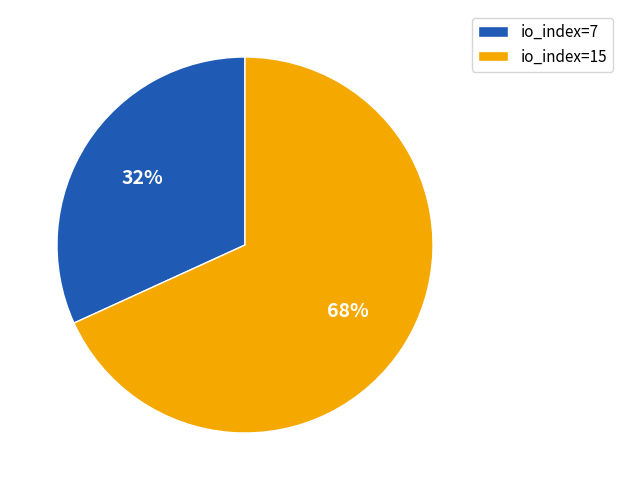

To the nearest percent, what percentage of the pie is io_index=7?

32%